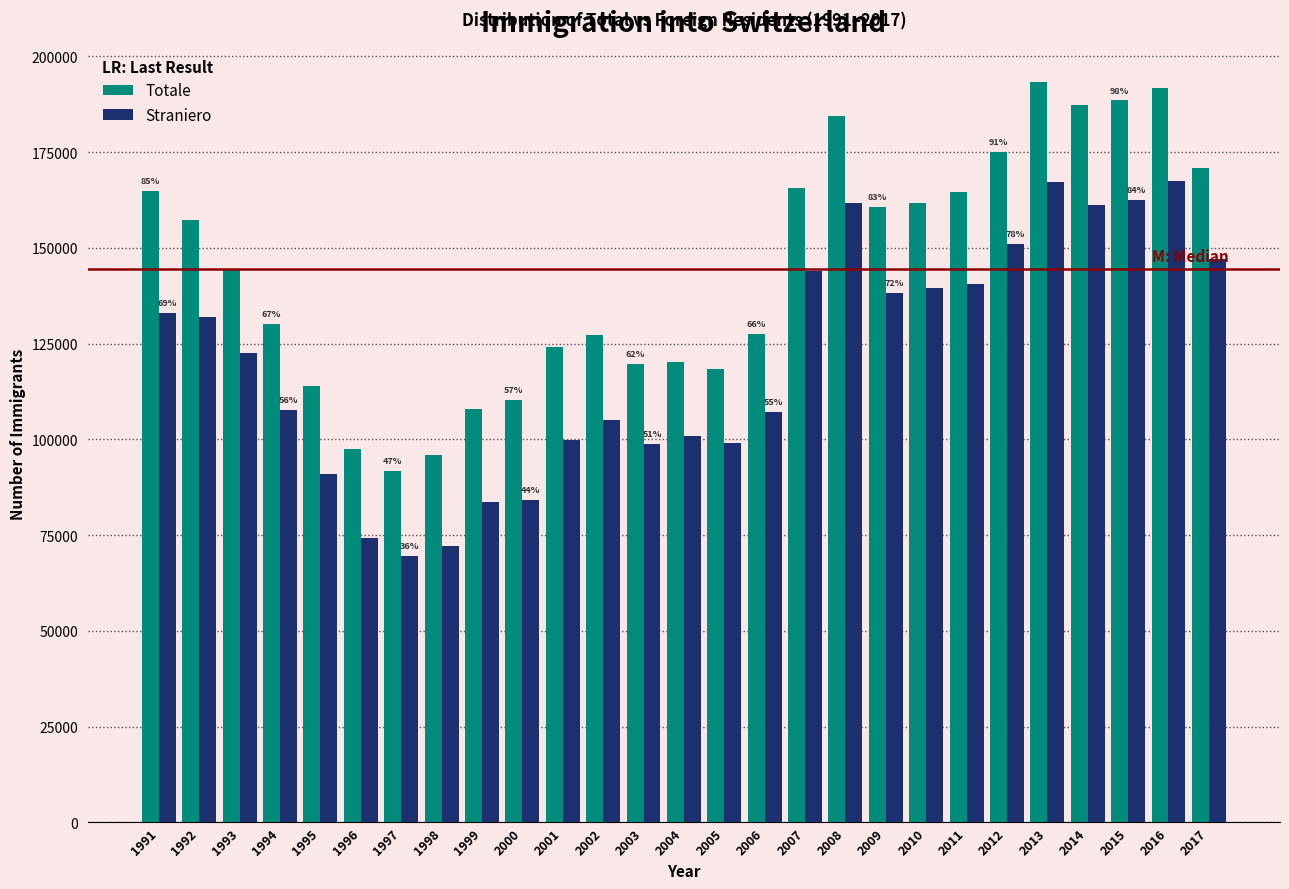

List the series in order of their overall mean, lowest first.

Straniero, Totale